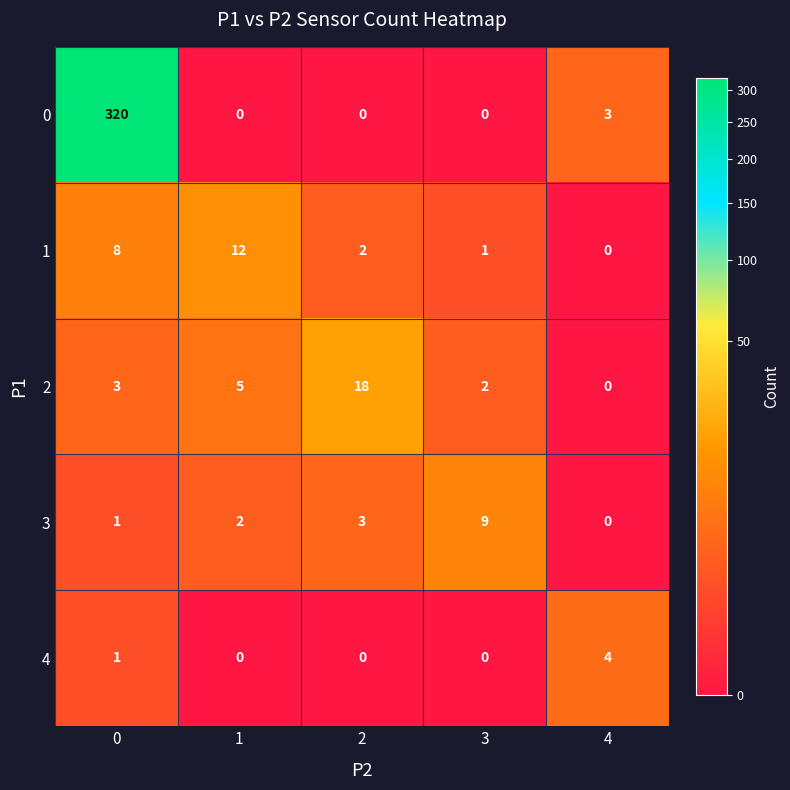

How many data points does each series have?

5